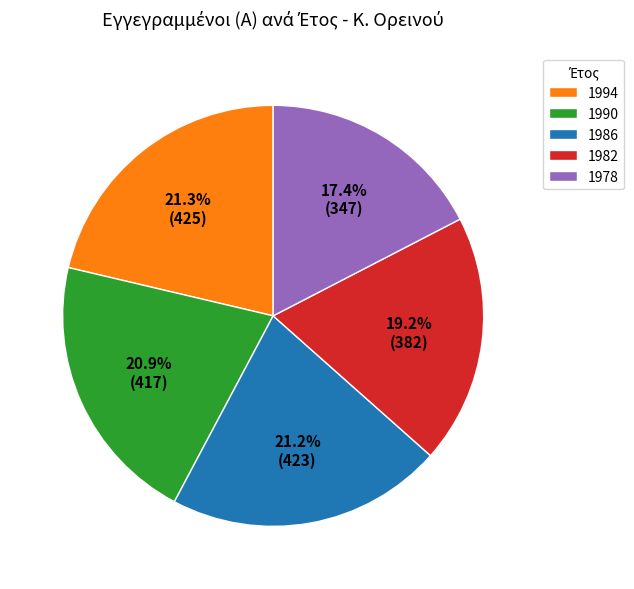

To the nearest percent, what percentage of the pie is 1986?

21%